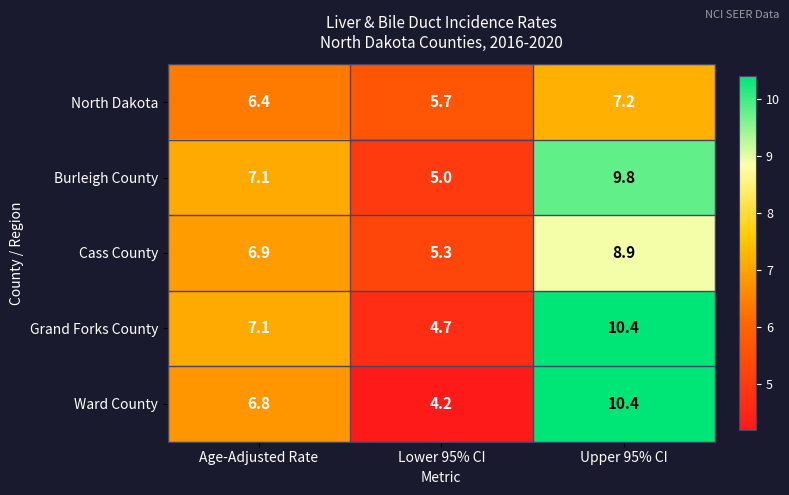

Count the number of categories in the chart.

3